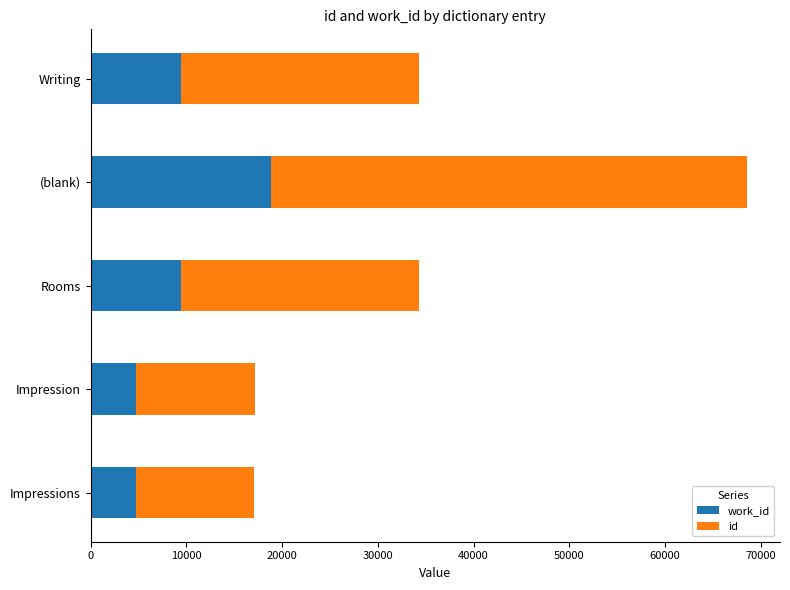

At which category is the sum across all series the highest?

(blank)